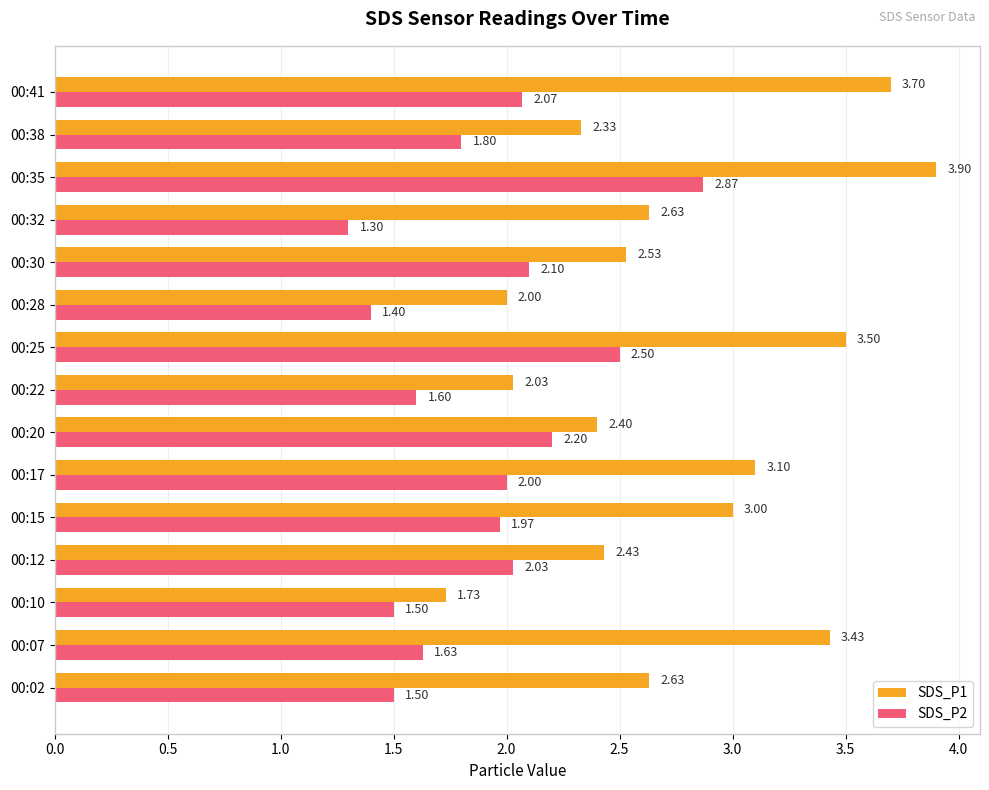

How many data points does each series have?

15